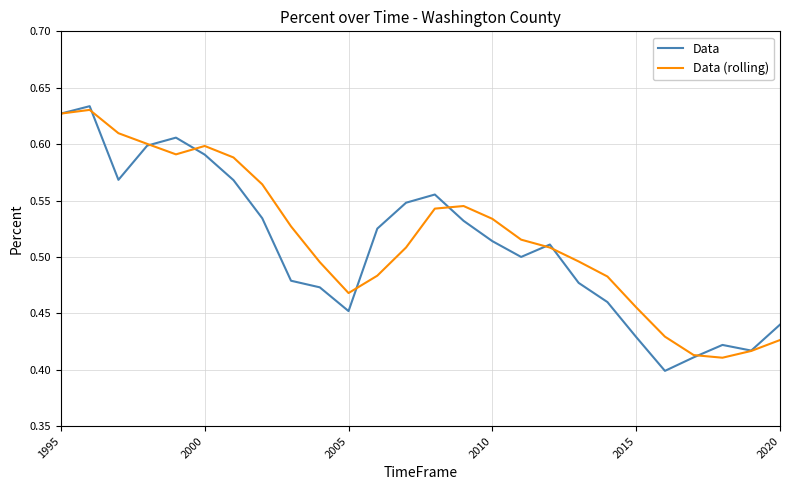

Which series ends up on top after the final intersection of Data and Data (rolling)?

Data